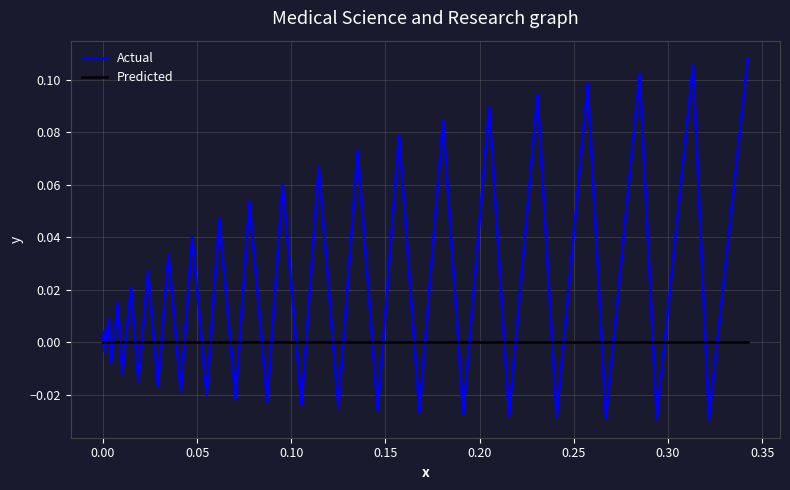

Which series has the widest spread of values?

Actual